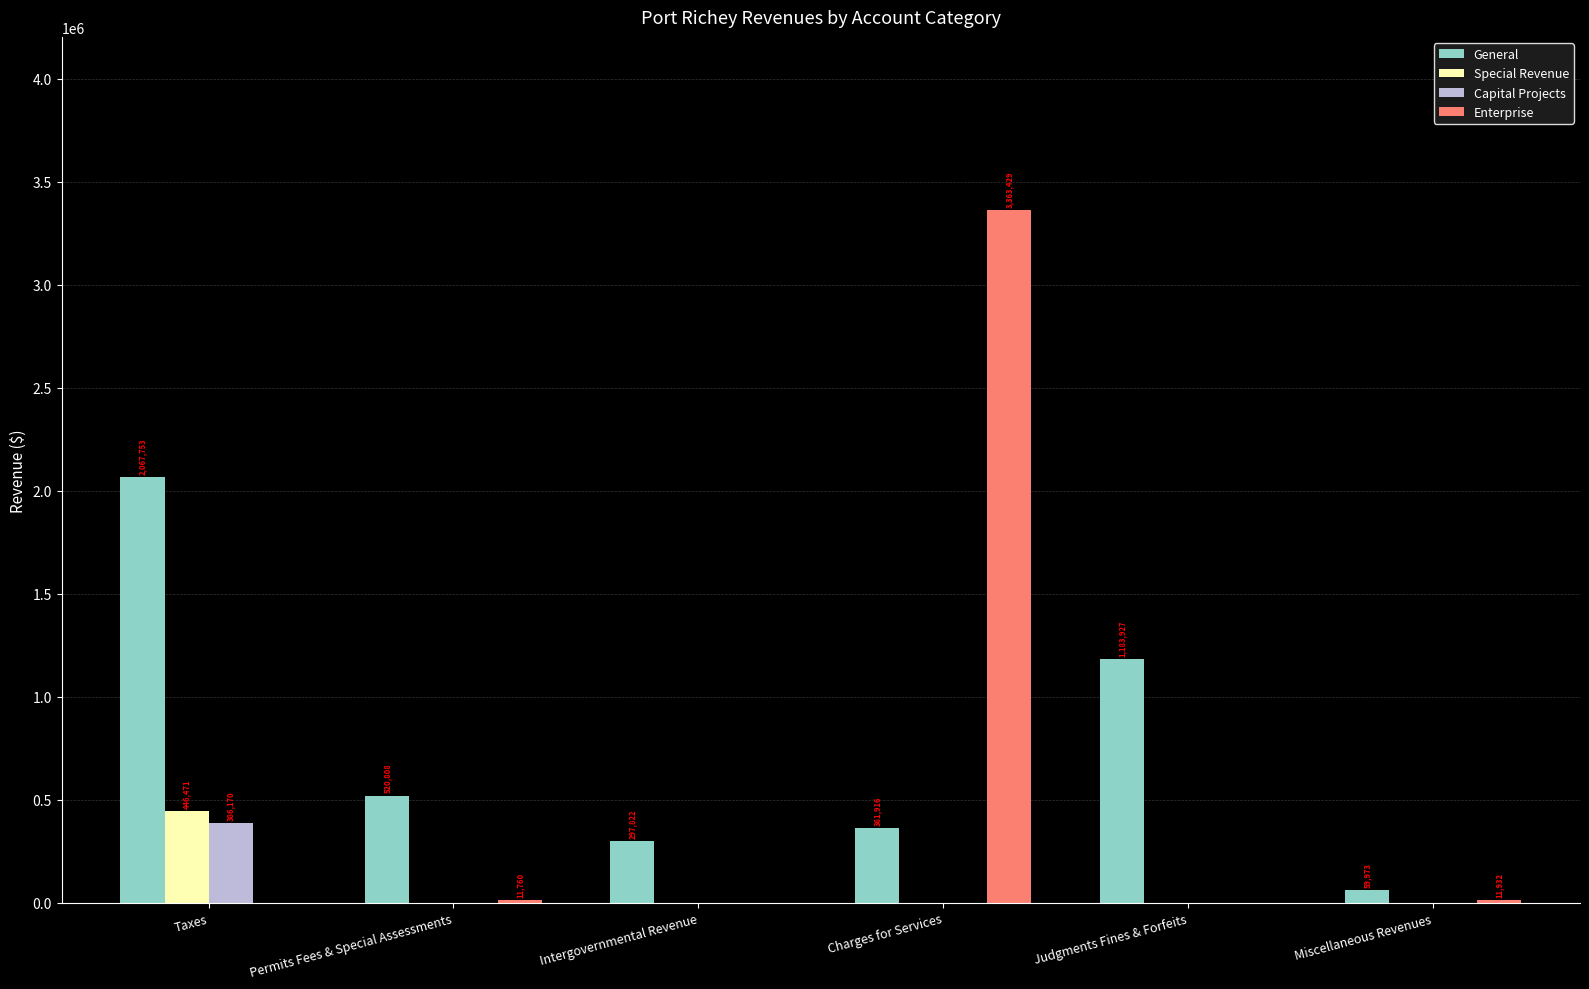

How many categories are shown in the chart?

6